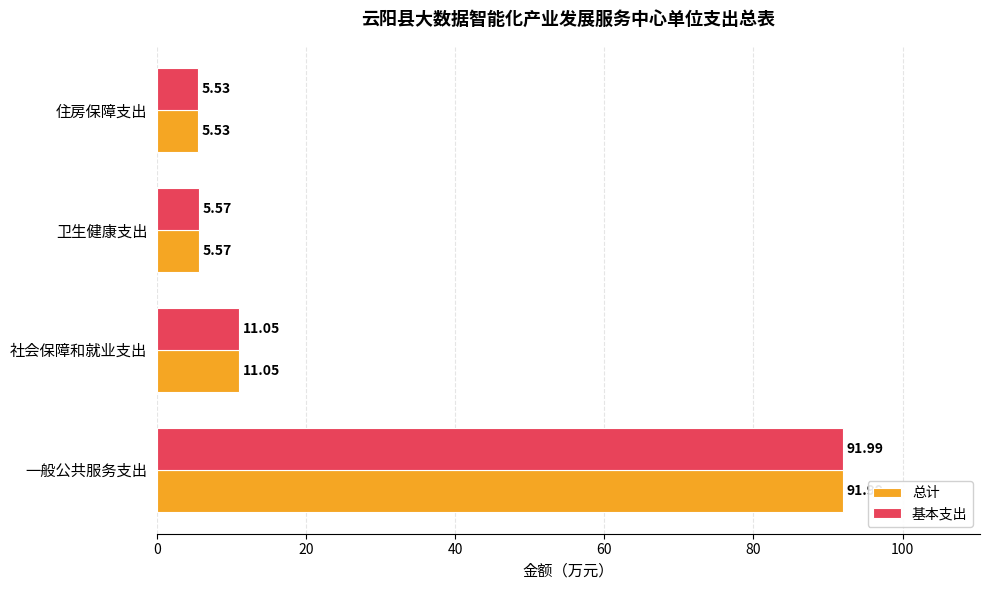

At how many categories does at least one series exceed 25?

1